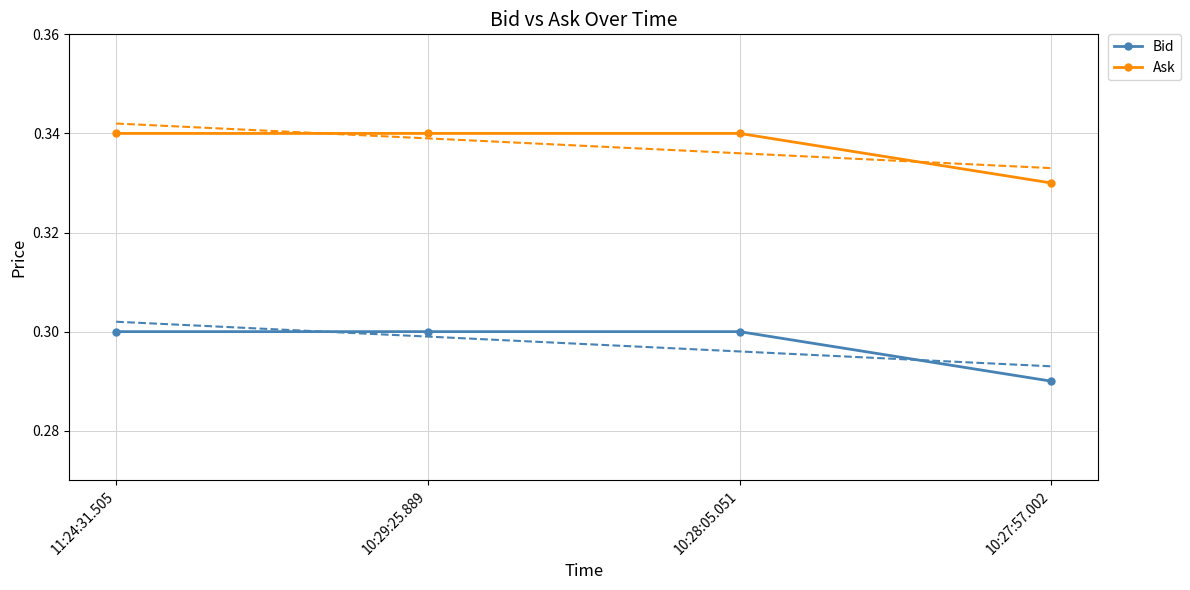

What are all the series names shown in the legend?

Bid, Ask